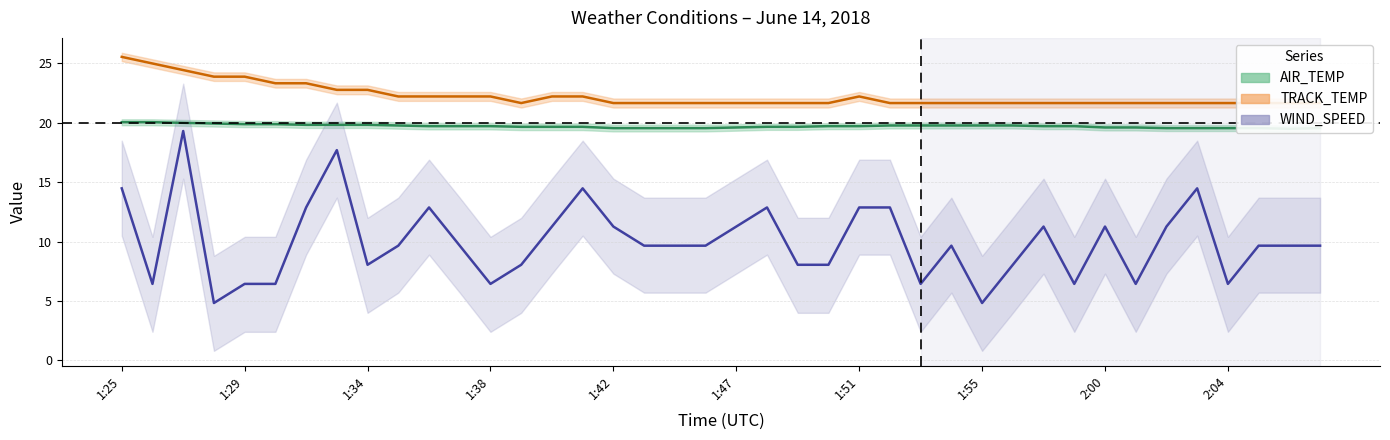

What is the label of the 8th point from the right?

2:00